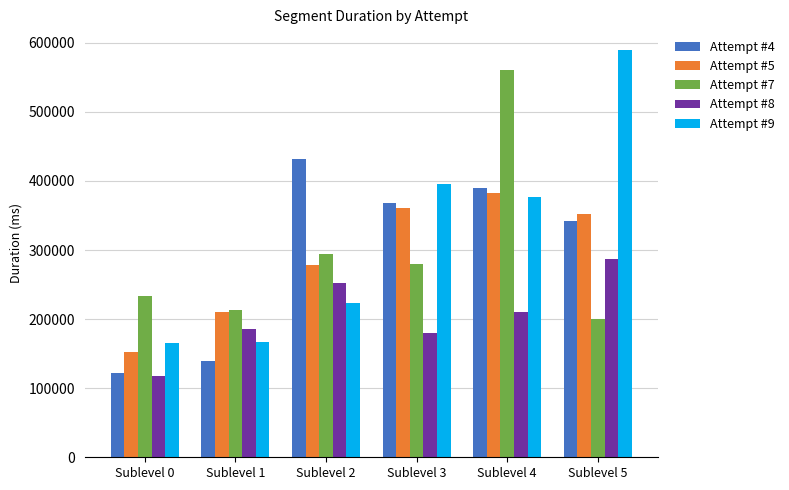

Which series changed the most between Sublevel 1 and Sublevel 2?

Attempt #4